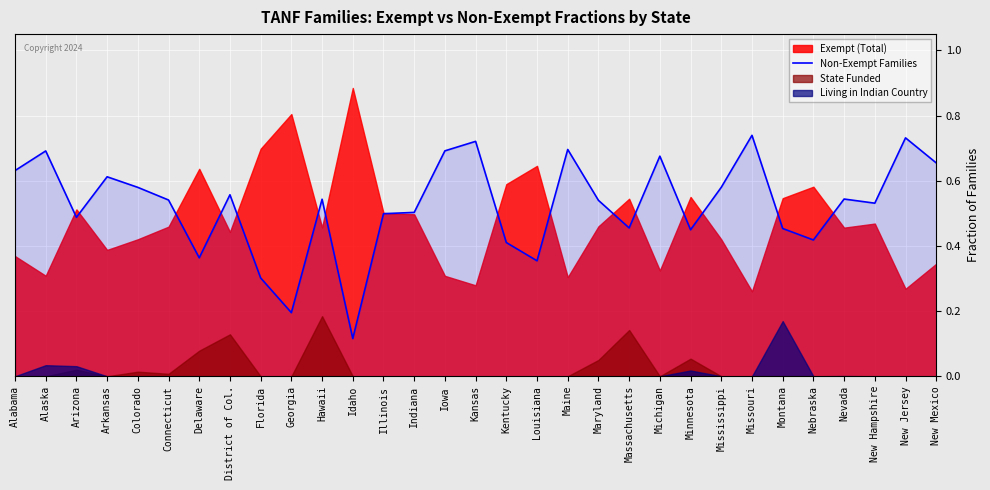

At which label does Non-Exempt Families reach its minimum?

Idaho